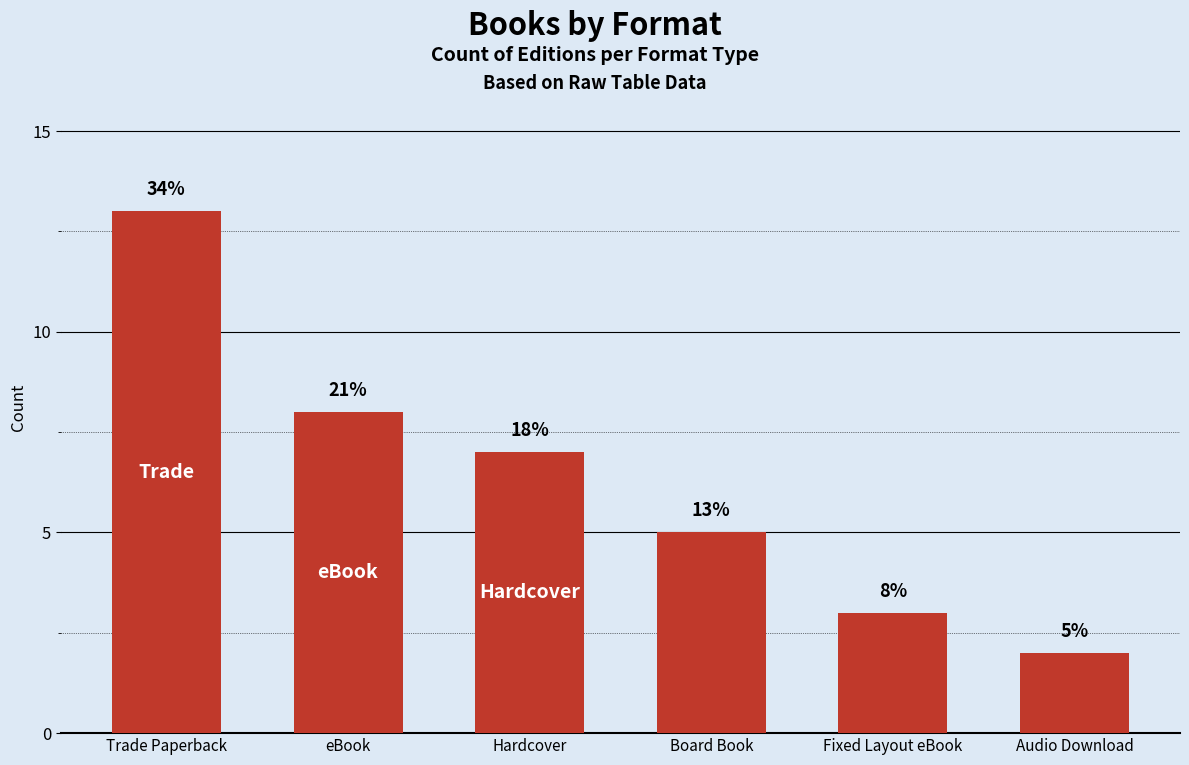

Is it true that the value at Fixed Layout eBook is 1?

False